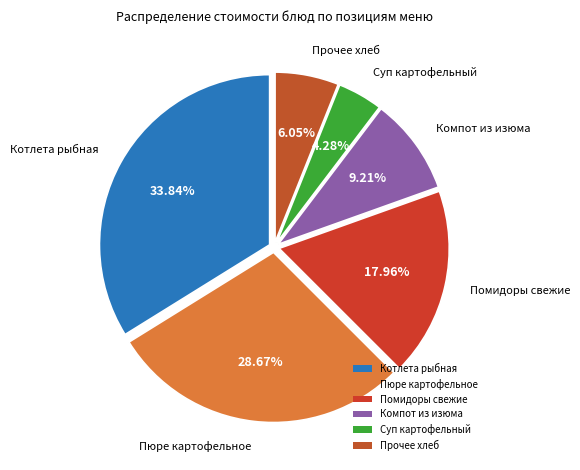

Is there a majority slice in this chart?

No